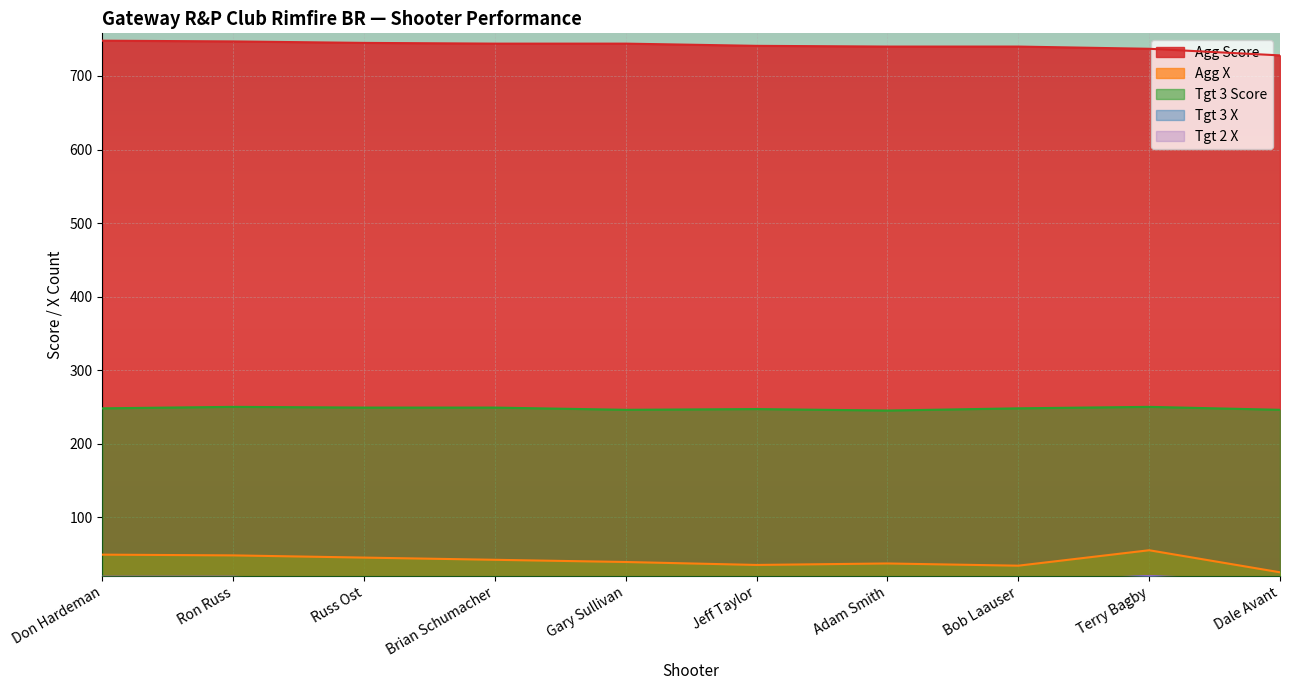

How many lines are shown in the chart?

5